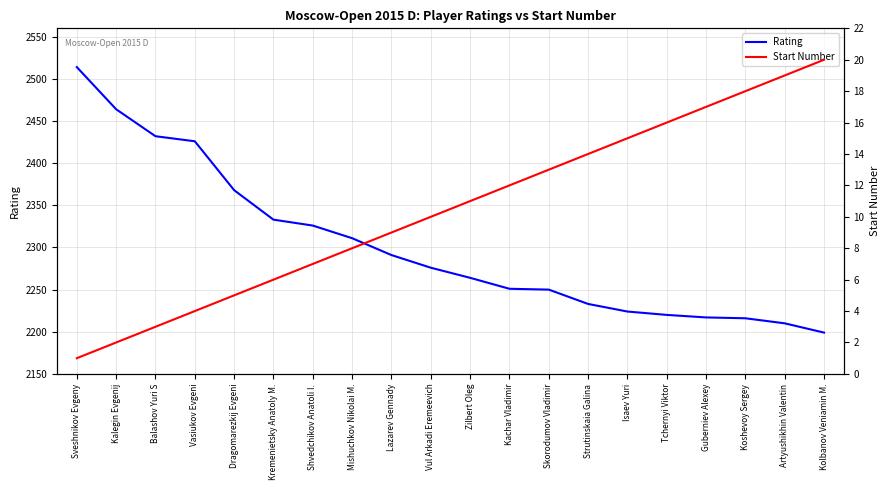

True or false: Rating has a value of 2368 at Dragomarezkij Evgeni.

True